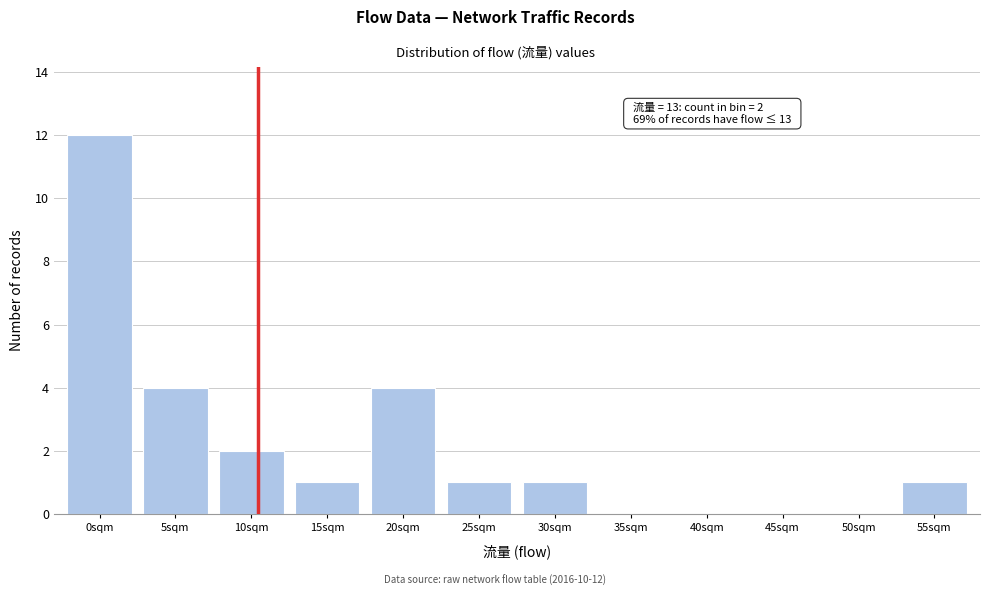

Reading left to right, transcribe all the data shown in this chart.

0sqm=12	5sqm=4	10sqm=2	15sqm=1	20sqm=4	25sqm=1	30sqm=1	35sqm=0	40sqm=0	45sqm=0	50sqm=0	55sqm=1